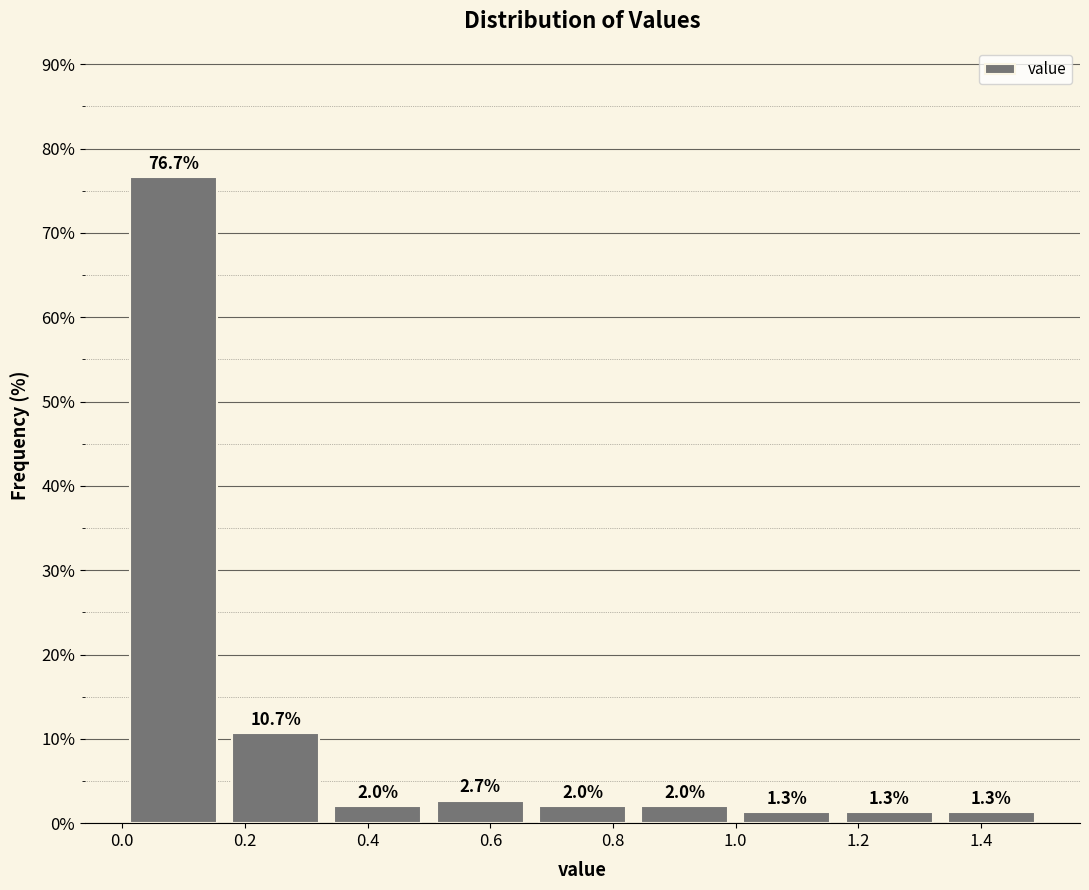

How tall is the bar that spans 1.16 to 1.34 on the x-axis? The bar edges are not printed on the chart, so give them approximately, as read against the axis.

1.3